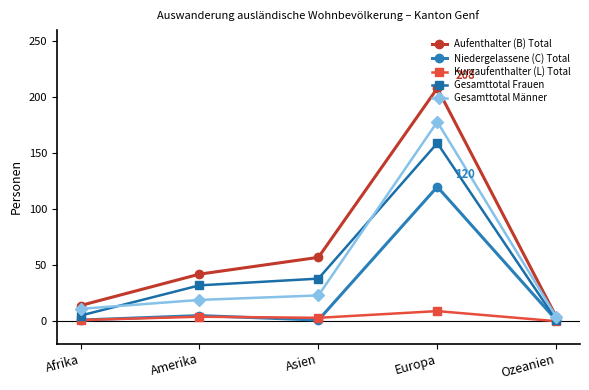

Rank the series by their maximum value, from lowest to highest.

Kurzaufenthalter (L) Total, Niedergelassene (C) Total, Gesamttotal Frauen, Gesamttotal Männer, Aufenthalter (B) Total